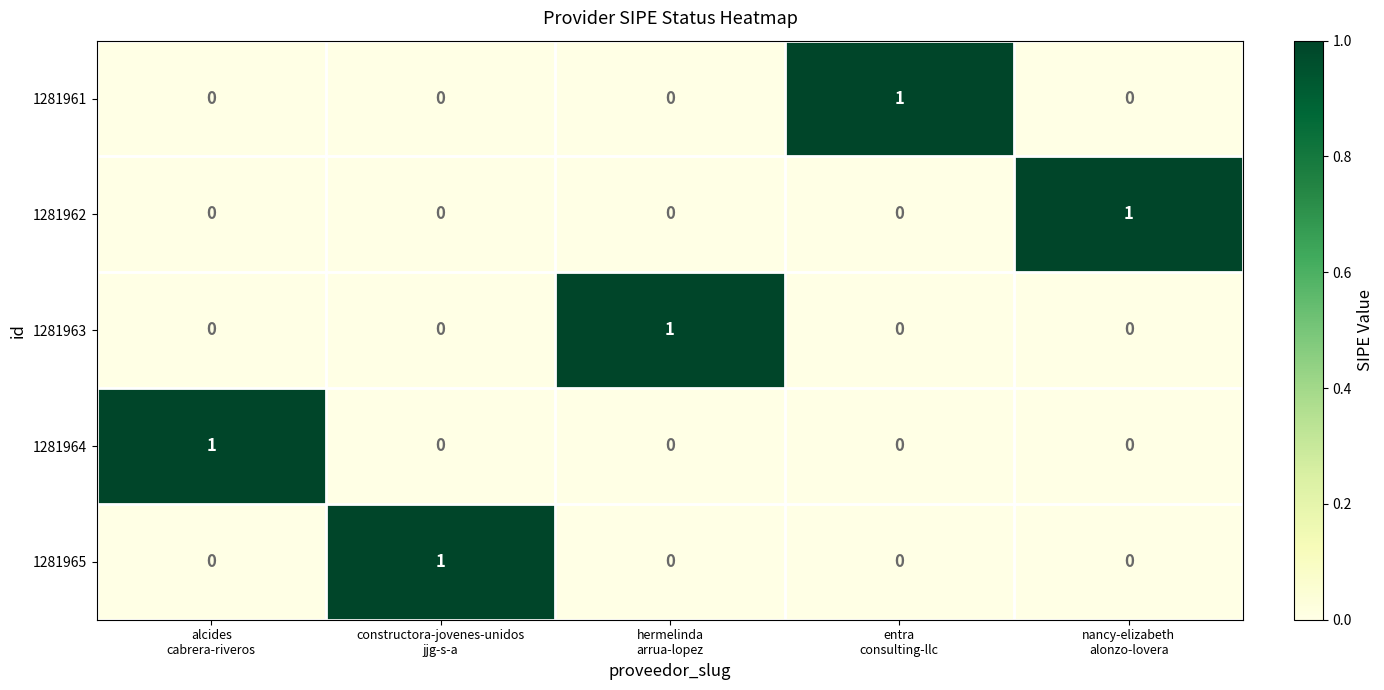

How many 1281965 values are between 0 and 1?

5